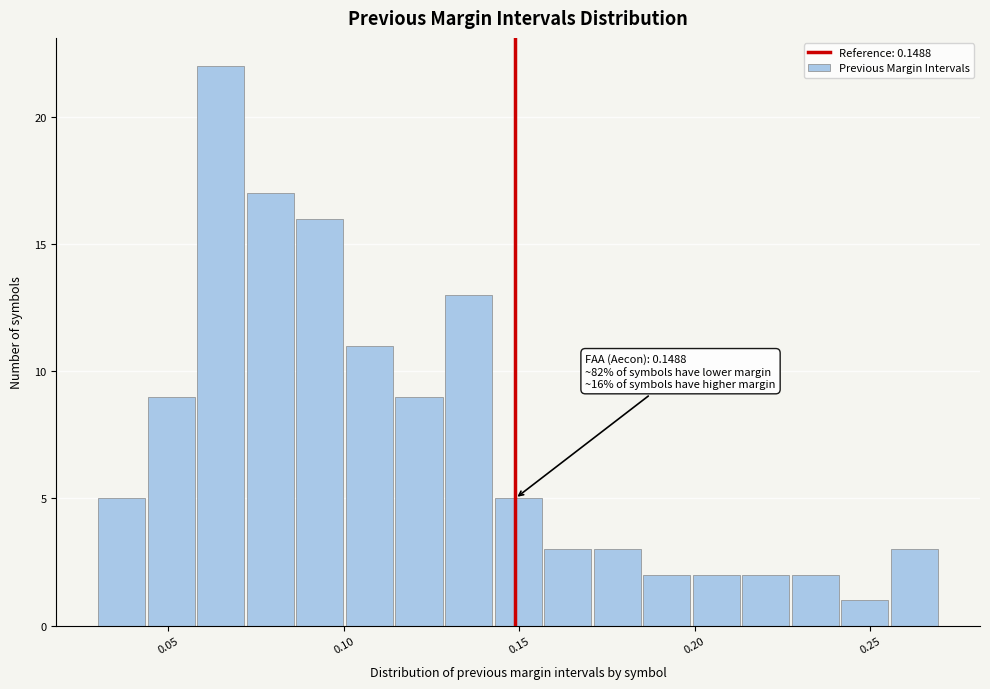

Read against the x-axis, roughly where is the centre of the tallest bar?

0.065